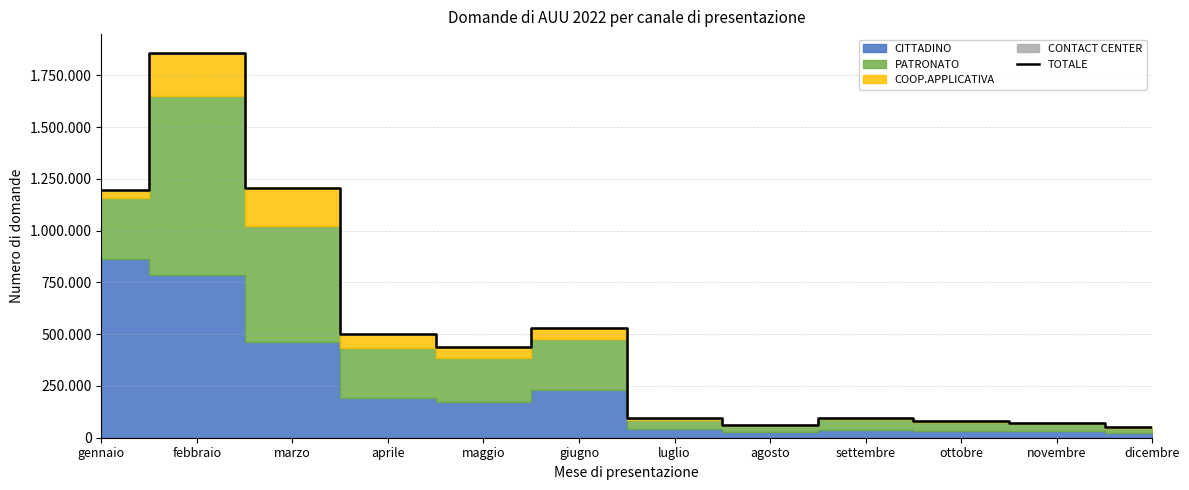

How many lines are shown in the chart?

1